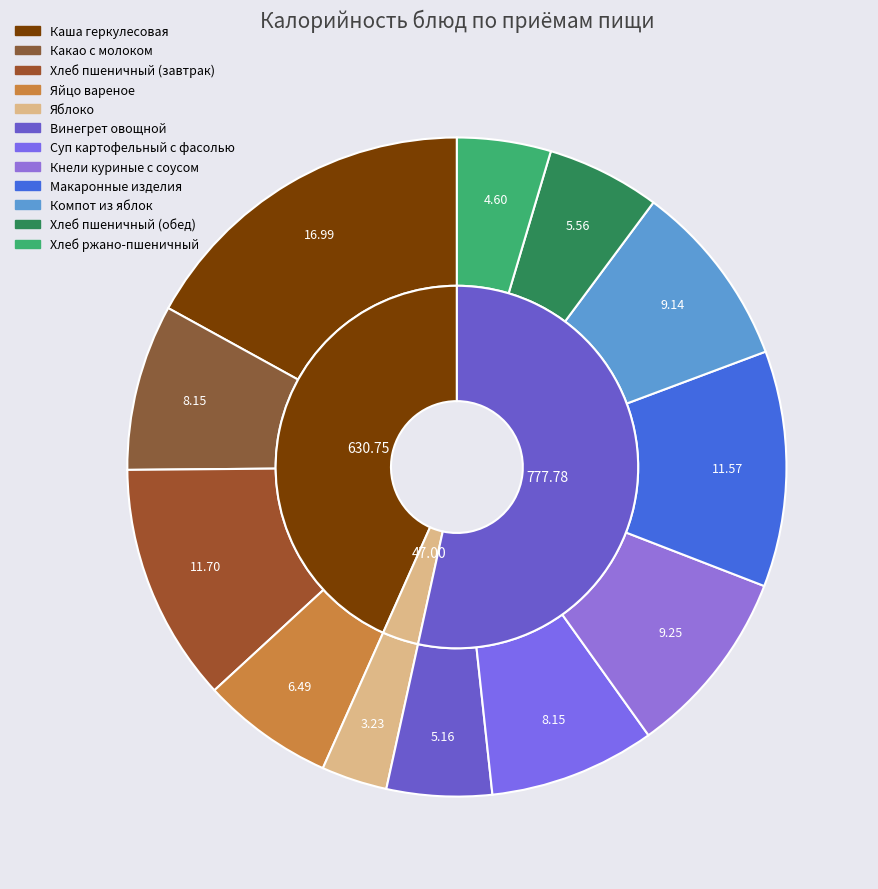

Which category has the smallest portion of the pie?

Яблоко